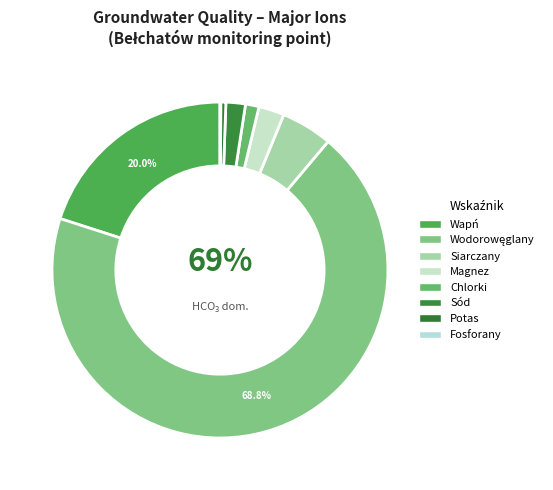

Which has a higher value, Siarczany or Chlorki?

Siarczany